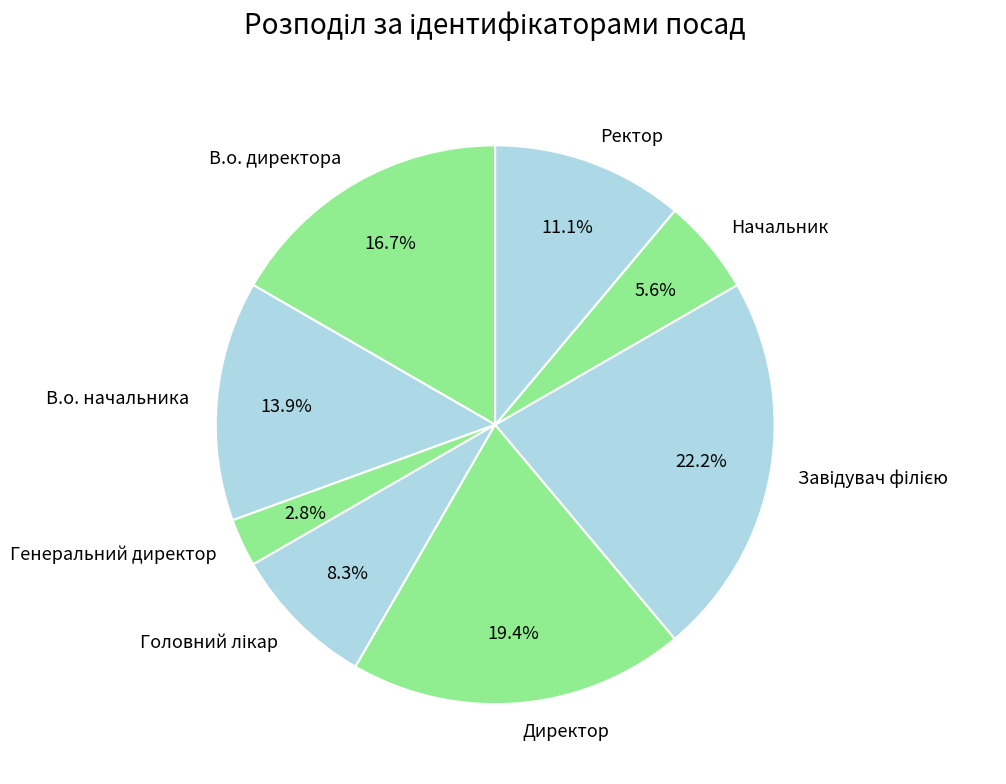

Is it true that Директор is 19% of the pie?

True